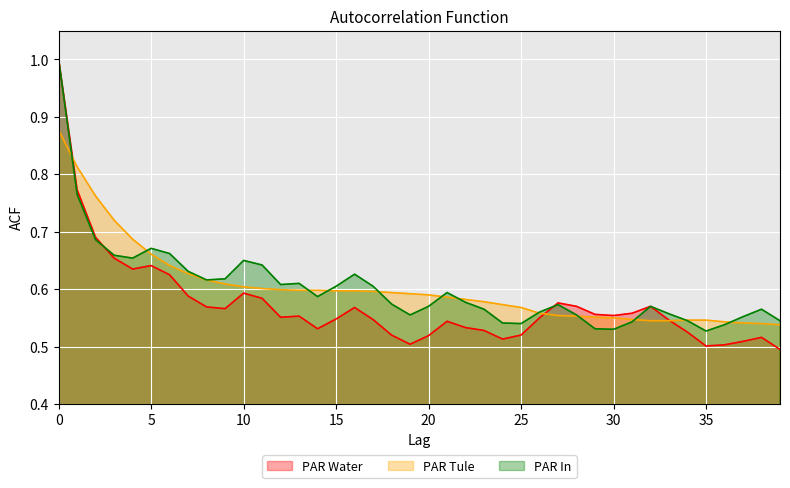

Which series has the widest spread of values?

PAR Water